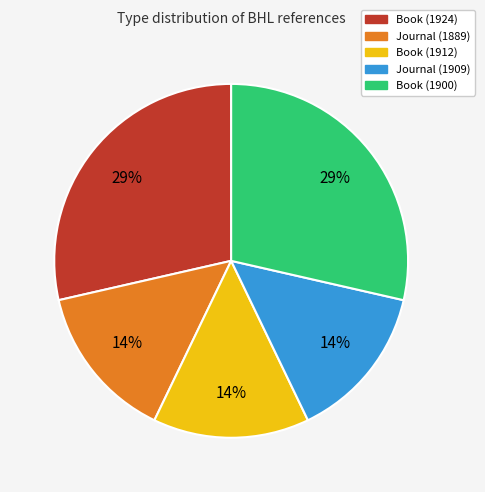

What is the ratio of the value at Journal (1889) to the value at Journal (1909)?

1.0